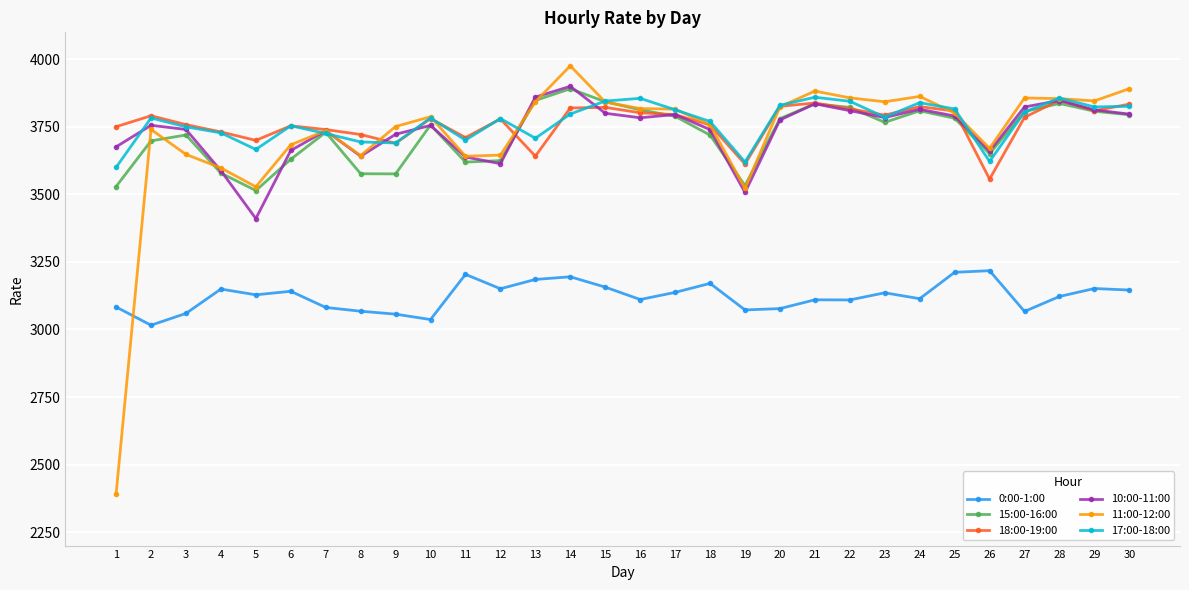

What are all the series names shown in the legend?

0:00-1:00, 15:00-16:00, 18:00-19:00, 10:00-11:00, 11:00-12:00, 17:00-18:00